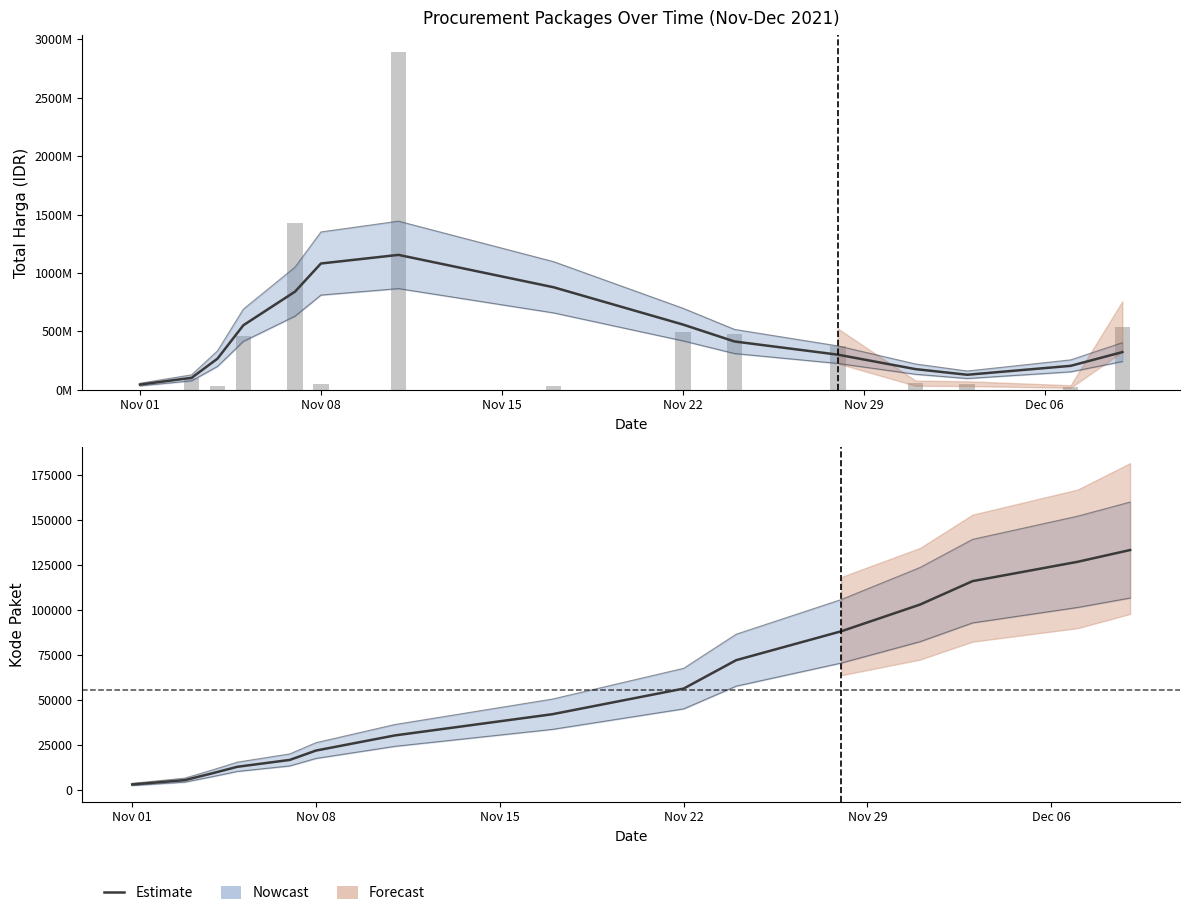

Reading right to left, extract all data points from this chart.

133431.1	126875.4	116133.6	103087.0	88242.6	72177.9	56379.1	42118.1	30320.7	21914.4	16706.0	12873.3	9064.8	5455.8	3067.3